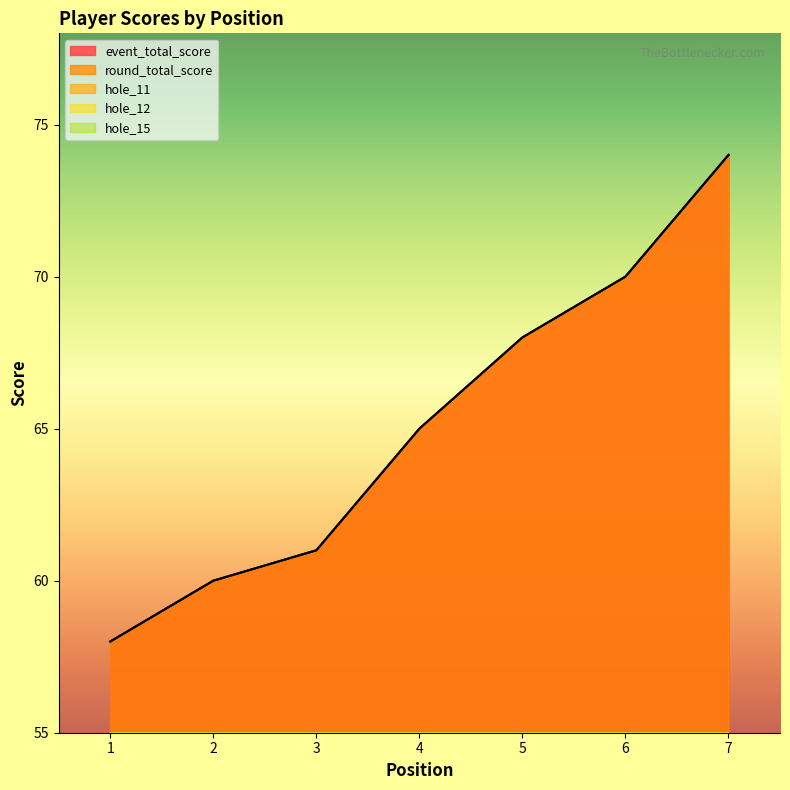

What is the value of the hole_12 point at the 5th from the left?

8